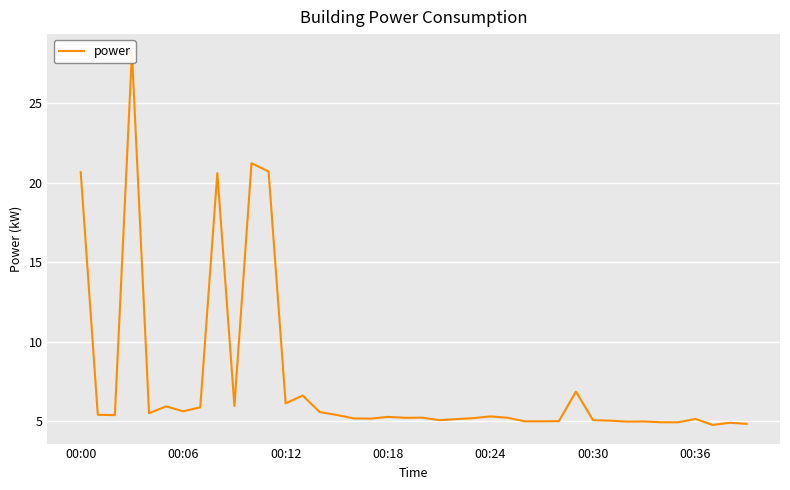

Count the number of data series in this chart.

1